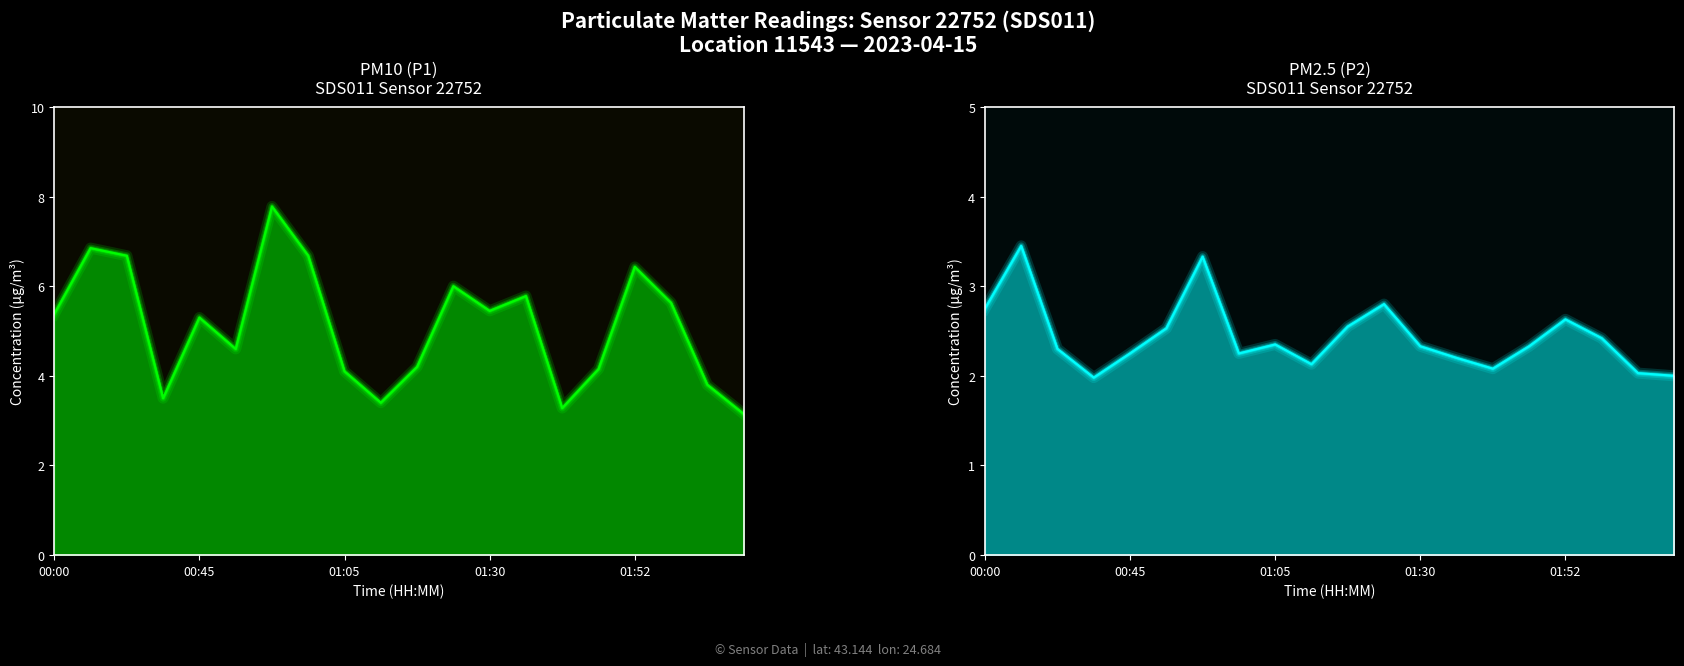

What position from the left is 01:05?

9